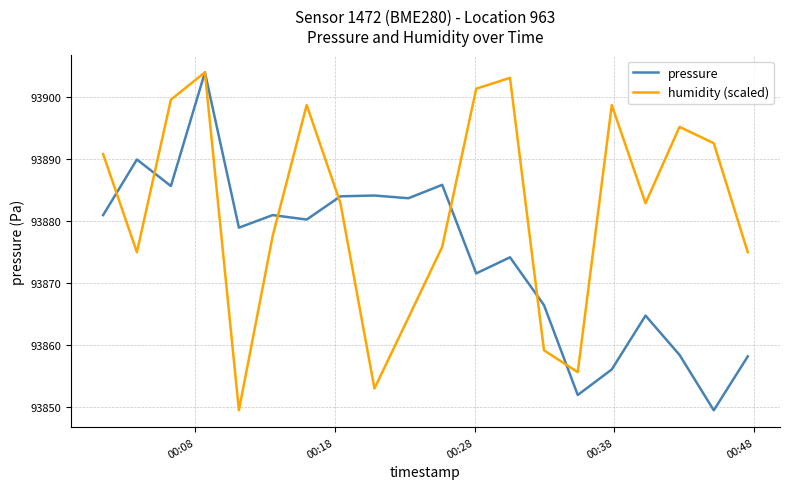

Which series has the largest total across all categories?

humidity (scaled)